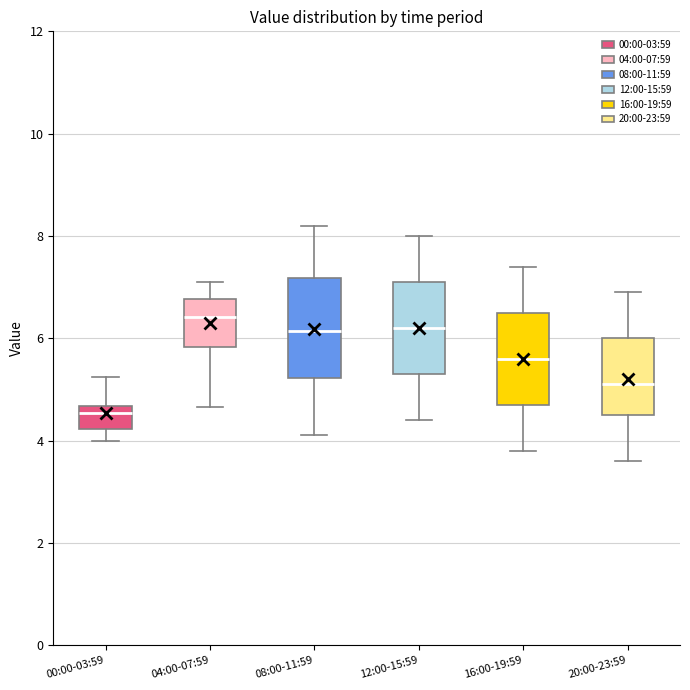

Where does the lower whisker of the box for 16:00-19:59 end on the y-axis? The values are not printed on the chart, so give them approximately, as read against the axis.

3.8